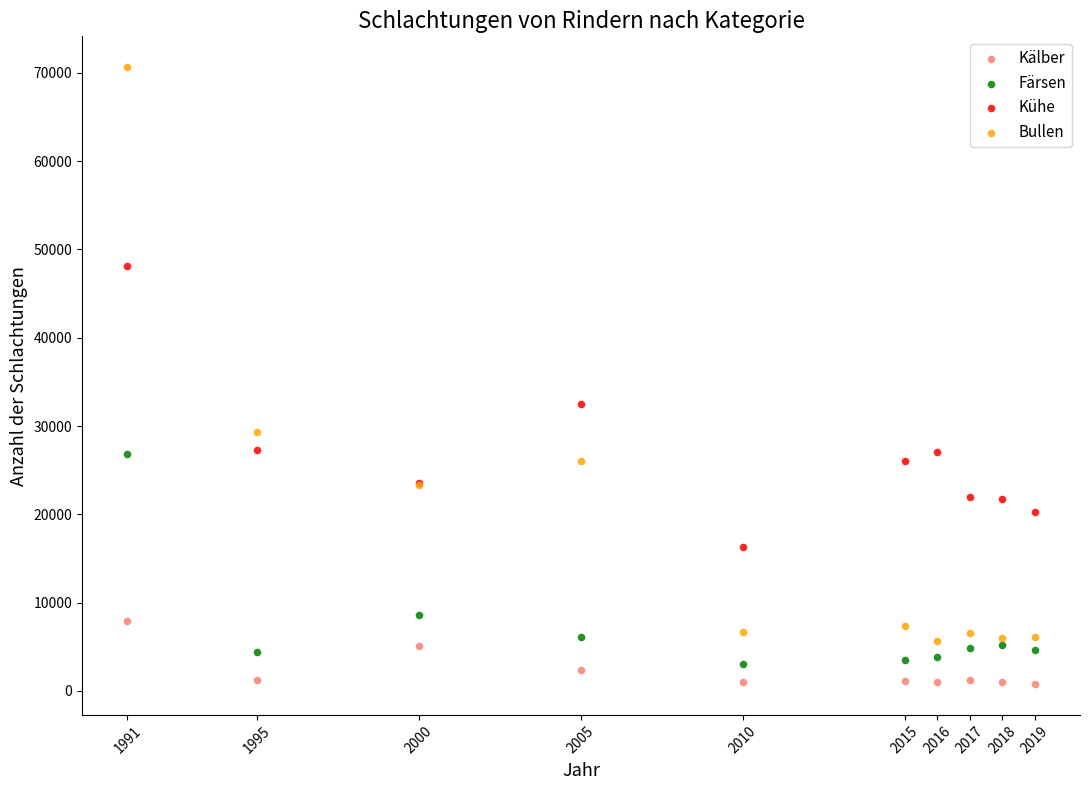

Which series reaches the maximum Y coordinate?

Bullen